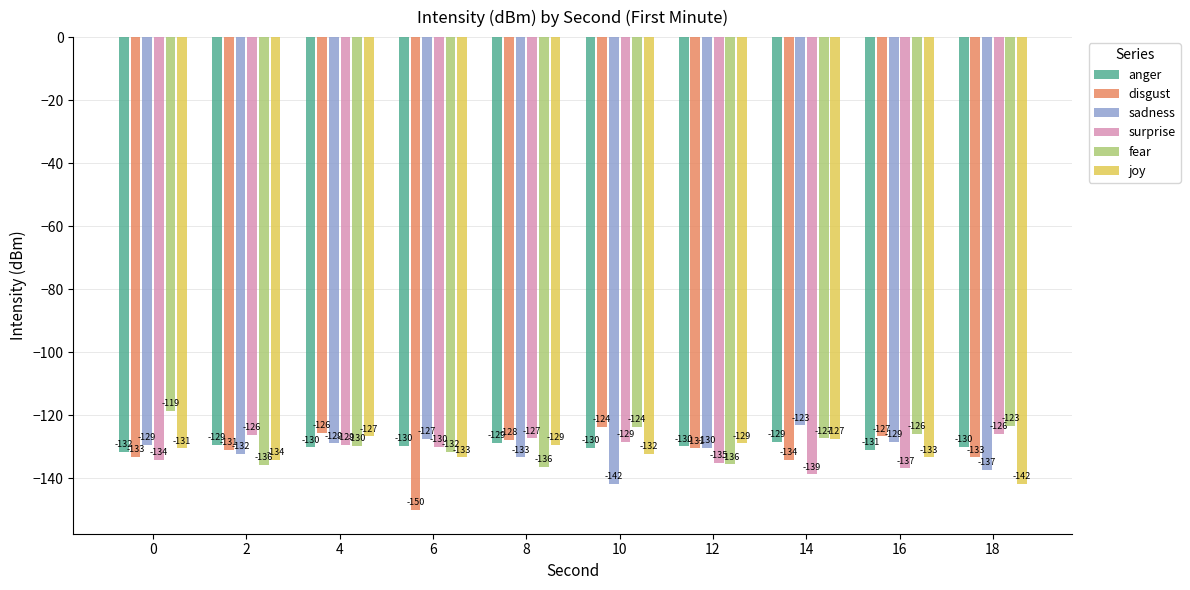

How many data points does each series have?

10